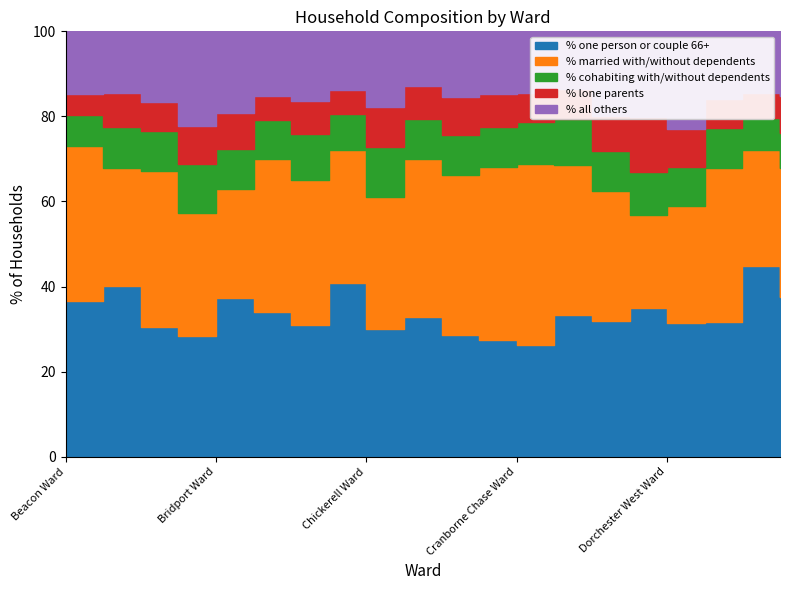

At which category is the sum across all series the highest?

Beacon Ward